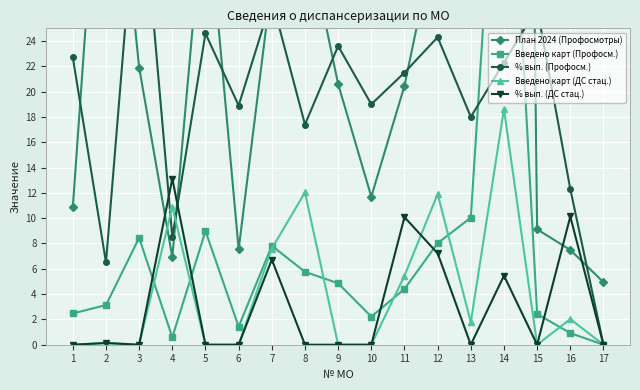

The value of Введено карт (ДС стац.) at 17 is 9.6. True or false?

False